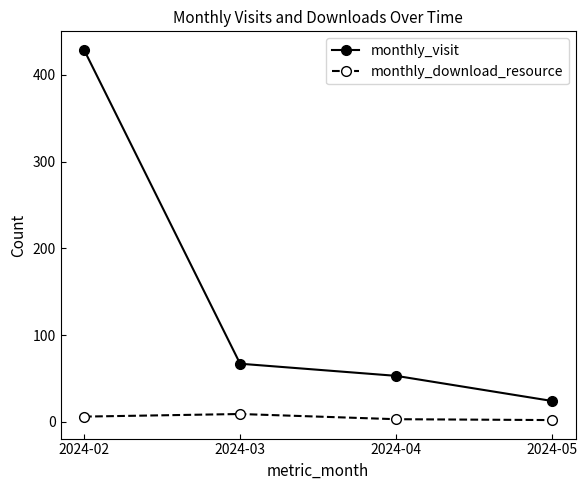

At which label is monthly_visit closest to 226?

2024-03